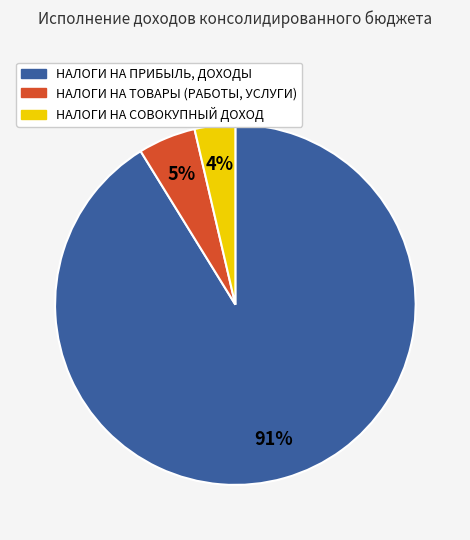

Which has a higher value, НАЛОГИ НА ТОВАРЫ (РАБОТЫ, УСЛУГИ) or НАЛОГИ НА СОВОКУПНЫЙ ДОХОД?

НАЛОГИ НА ТОВАРЫ (РАБОТЫ, УСЛУГИ)